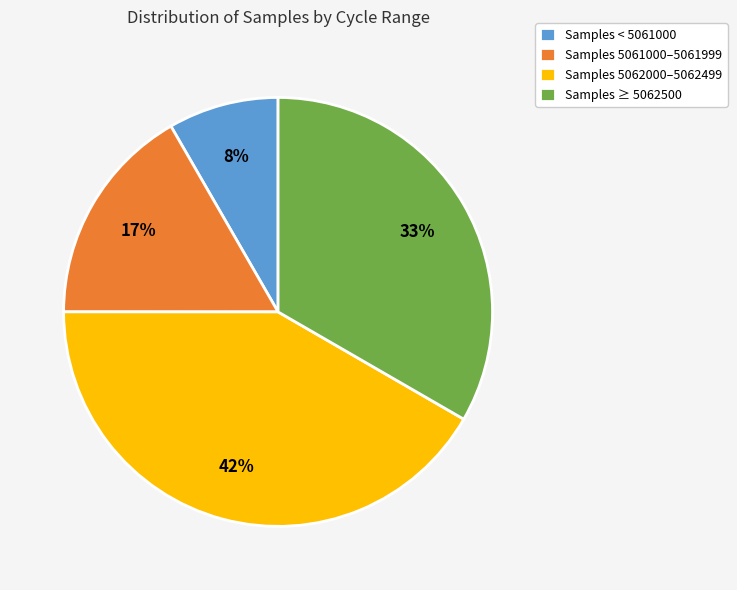

Do Samples < 5061000 and Samples 5061000–5061999 together represent more than half of the pie?

No